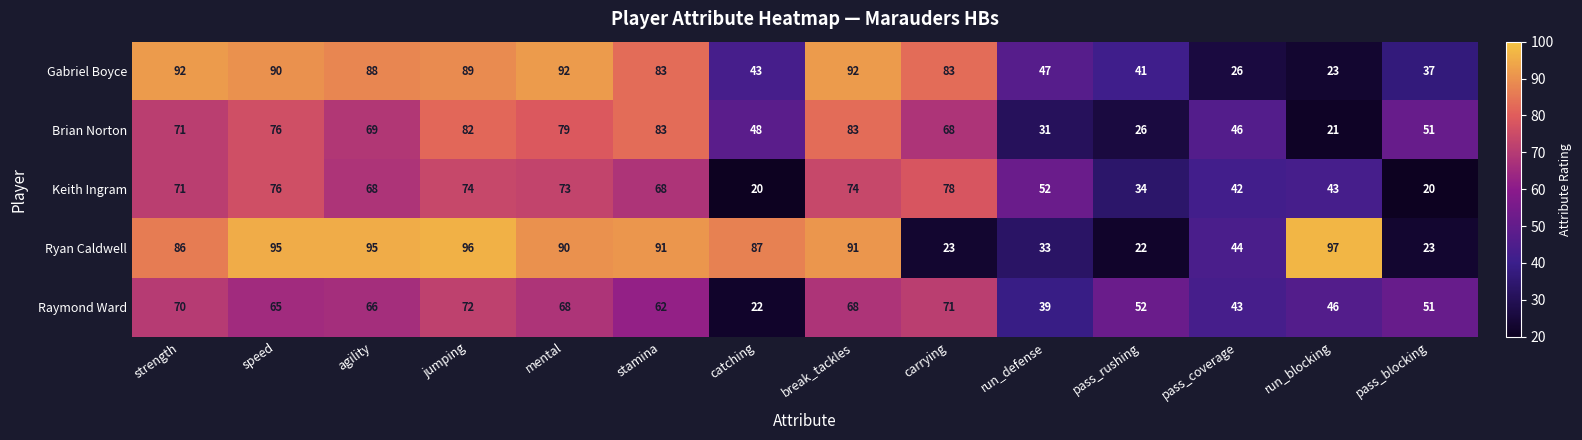

What is the difference between the highest and lowest values at mental?

24